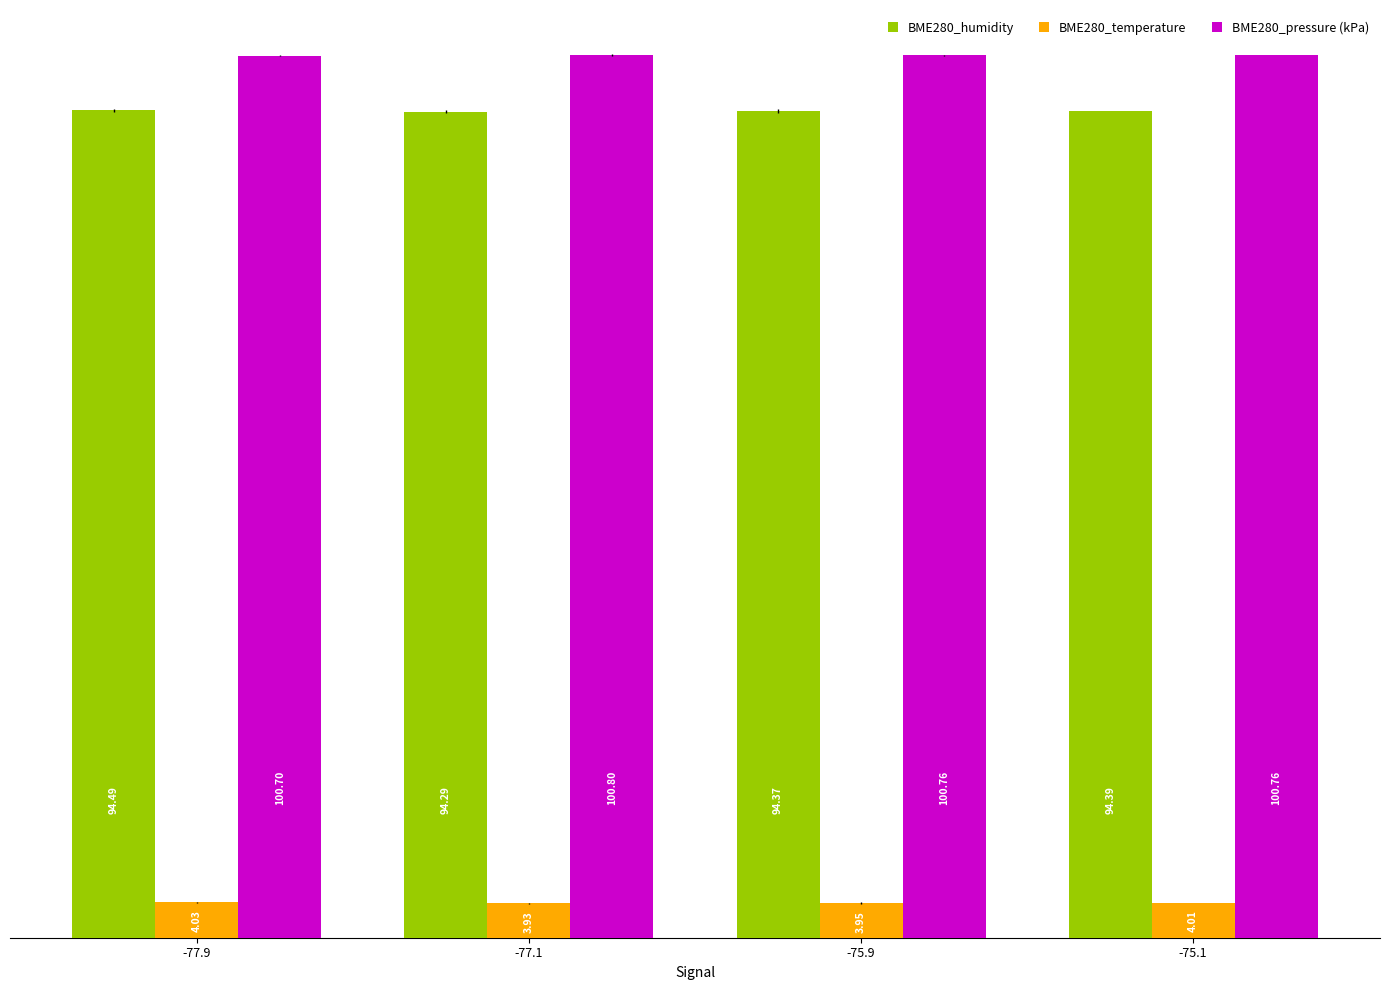

What is the average value of the BME280_humidity series?

94.4